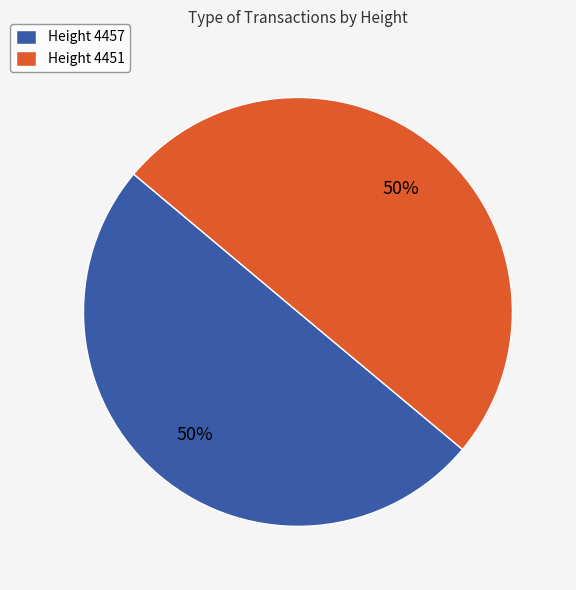

To the nearest percent, what is the average slice percentage?

50%